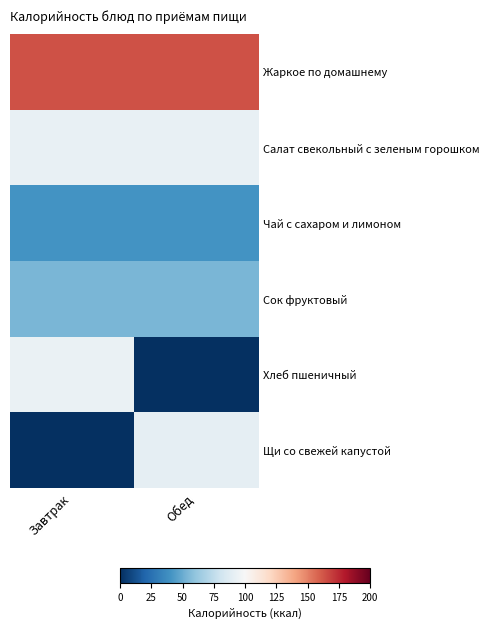

Which series has the widest spread of values?

Хлеб пшеничный